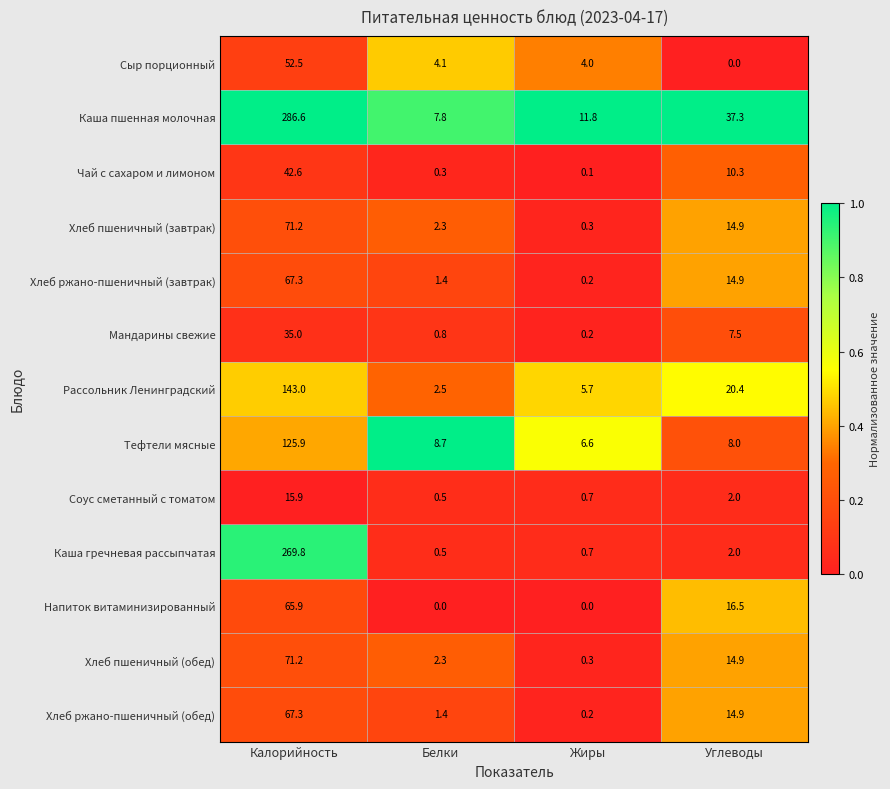

The Каша пшенная молочная series shows 286.6 at Калорийность. True or false?

True